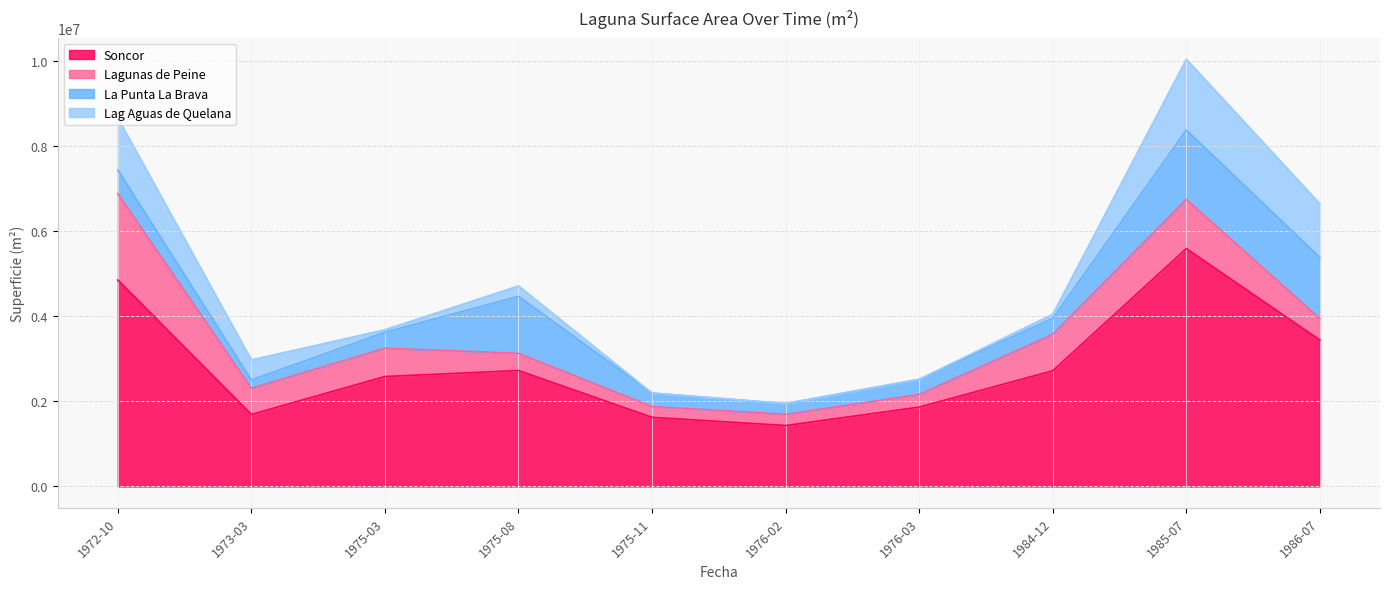

How many lines are shown in the chart?

4